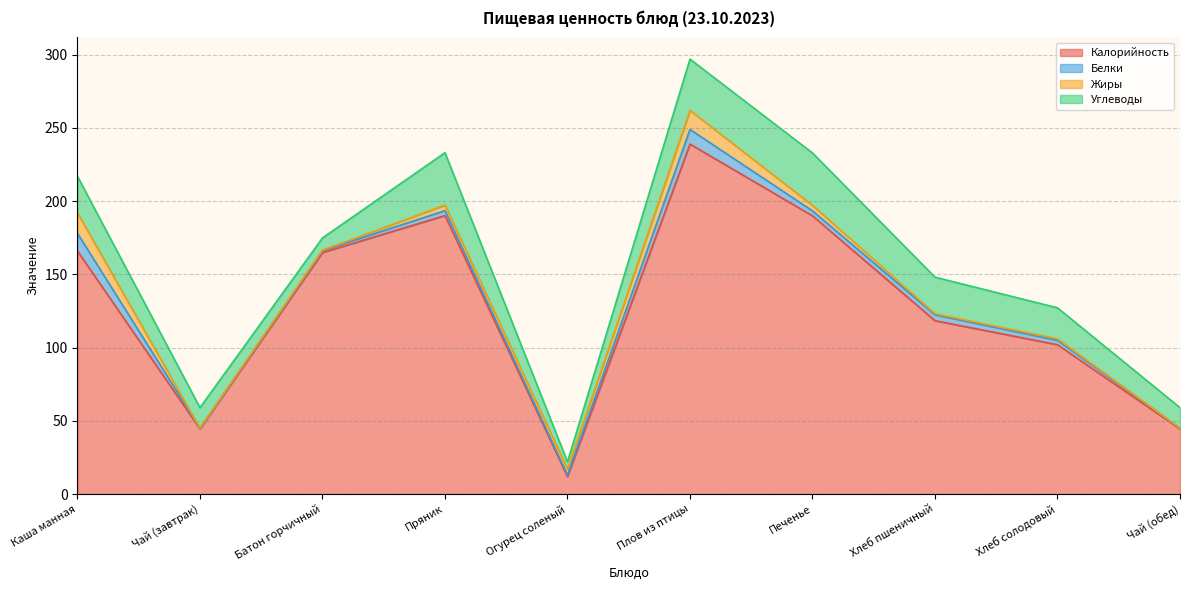

How many lines are shown in the chart?

4